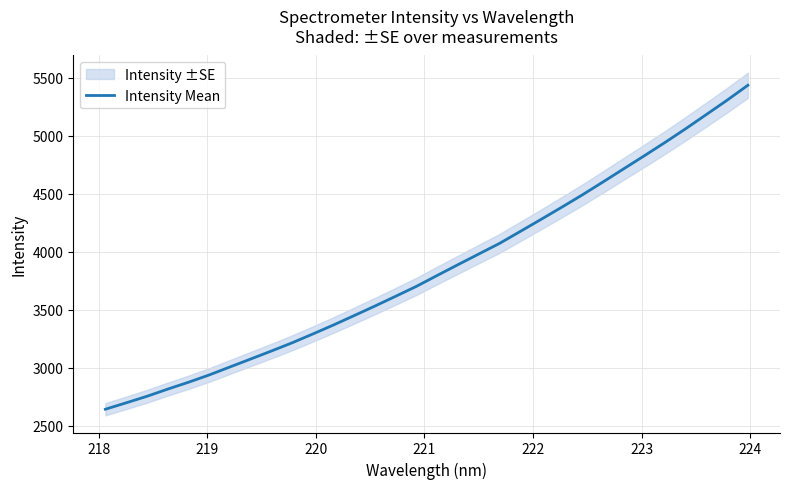

What is the highest value of the Intensity Mean series?

5435.0